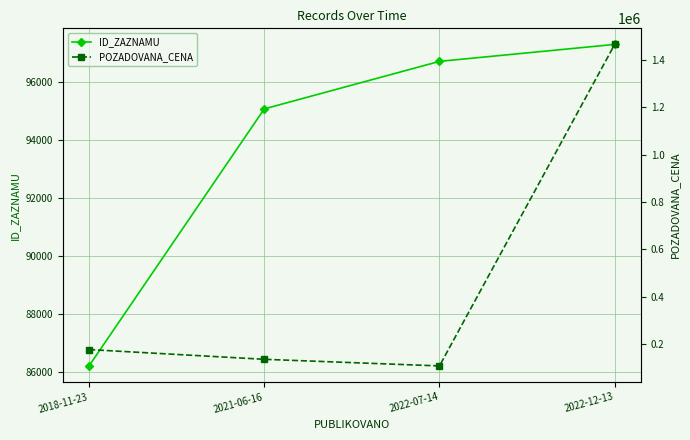

Reading left to right, what are all the values shown in this chart?

ID_ZAZNAMU: 2018-11-23=86202	2021-06-16=95085	2022-07-14=96728	2022-12-13=97314
POZADOVANA_CENA: 2018-11-23=177000	2021-06-16=135900	2022-07-14=108000	2022-12-13=1465000